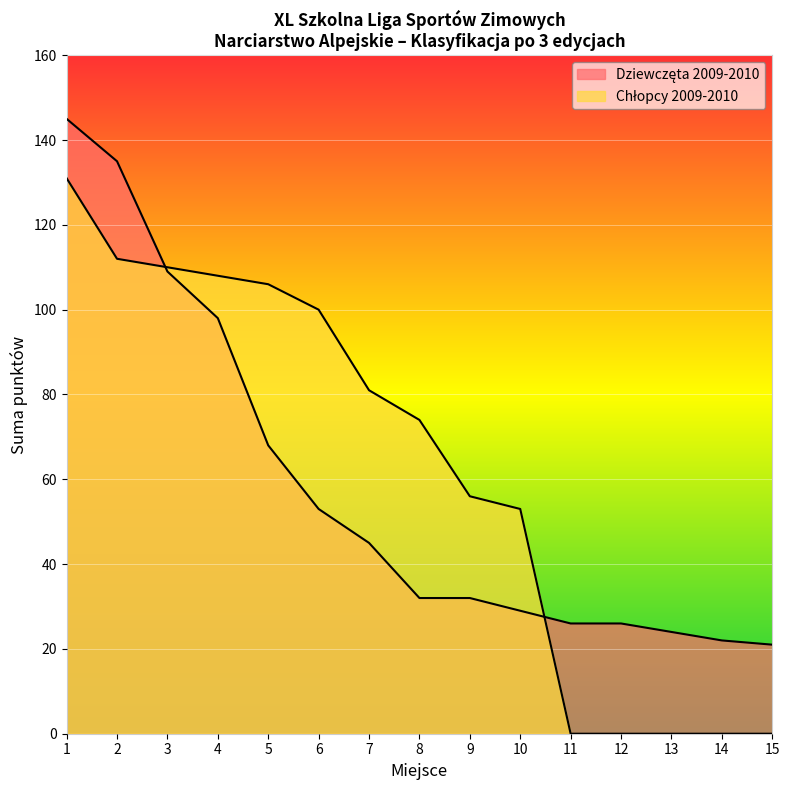

True or false: Chłopcy 2009-2010 has more than 0 points higher than both neighbors.

False